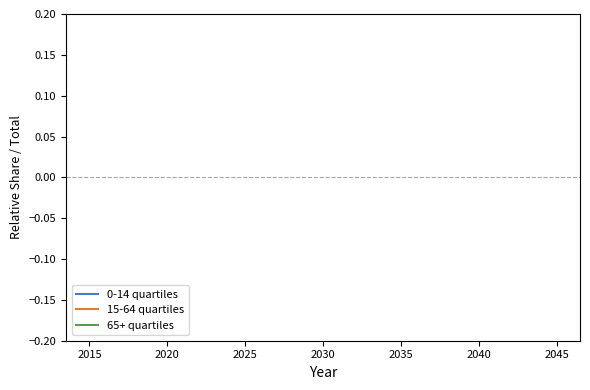

True or false: 0-14 quartiles has more than 2 points higher than both neighbors.

False